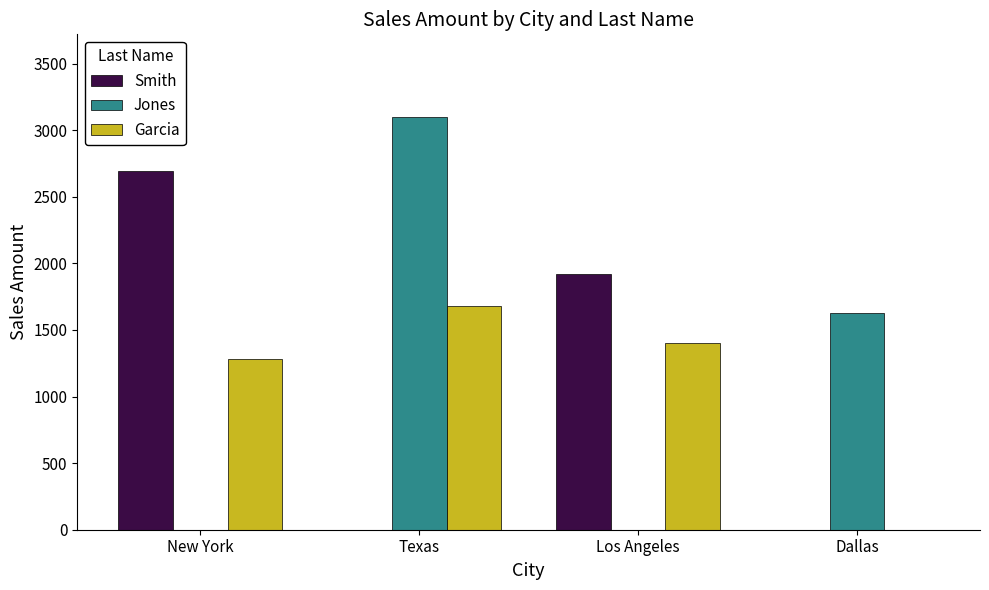

What is the difference between the Smith values at Los Angeles and New York?

770